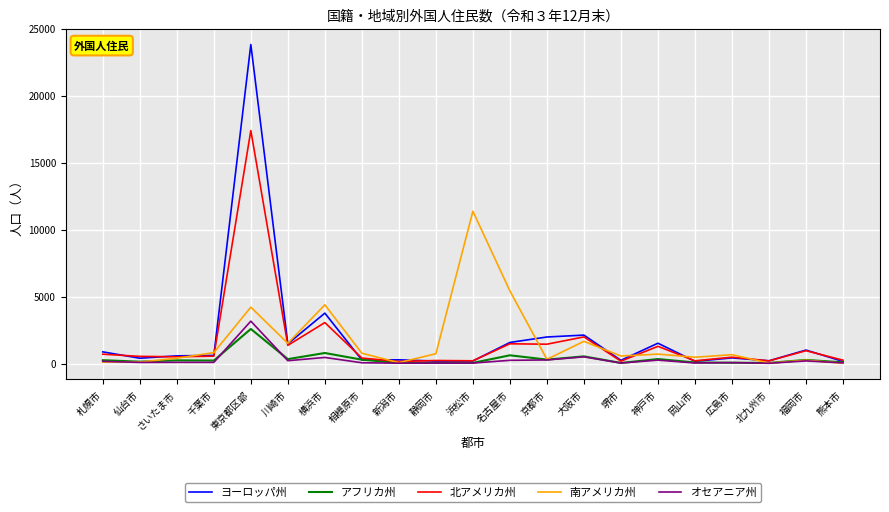

The value of ヨーロッパ州 at 東京都区部 is 23812. True or false?

True